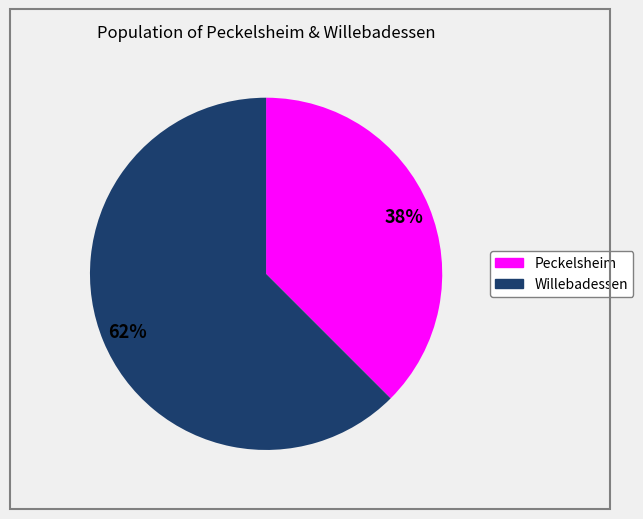

Which has a higher value, Willebadessen or Peckelsheim?

Willebadessen